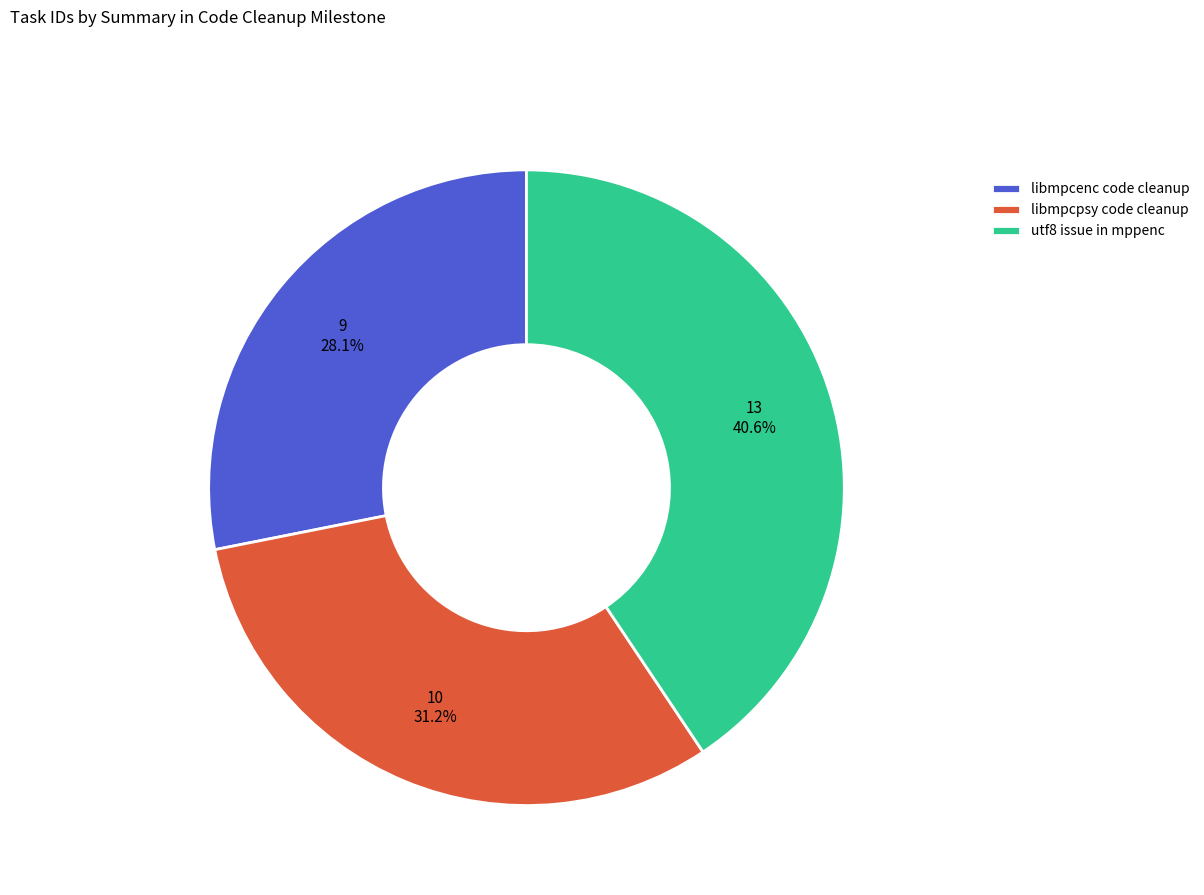

Approximately how many times larger is the value at libmpcenc code cleanup compared to utf8 issue in mppenc?

0.7